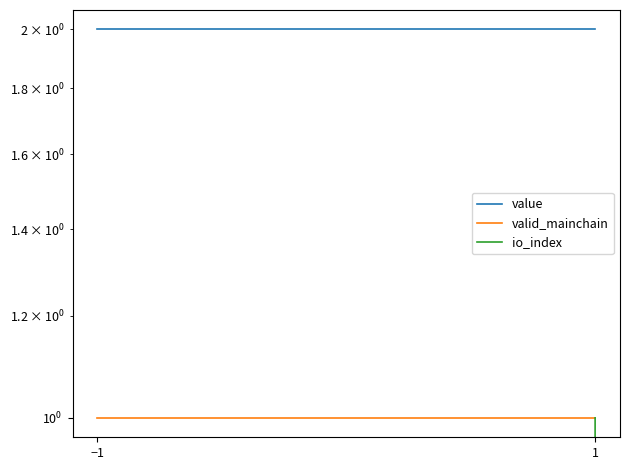

How many lines are shown in the chart?

3